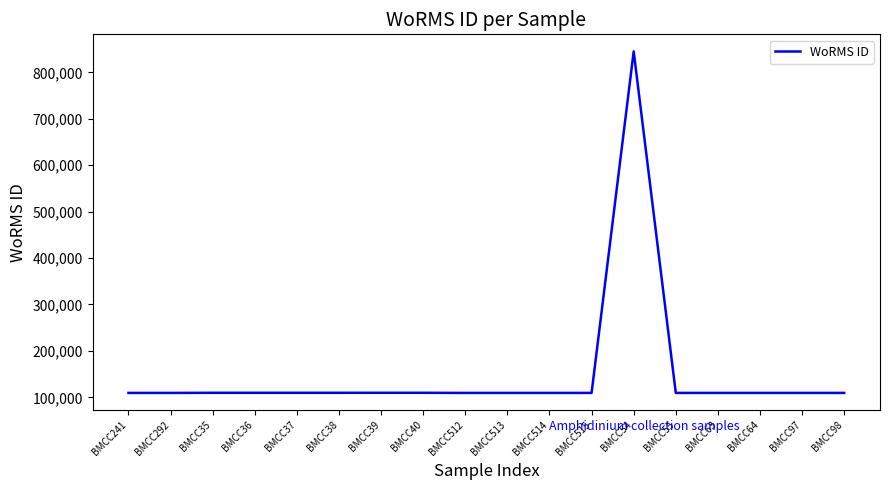

What is the greatest value displayed?

845325